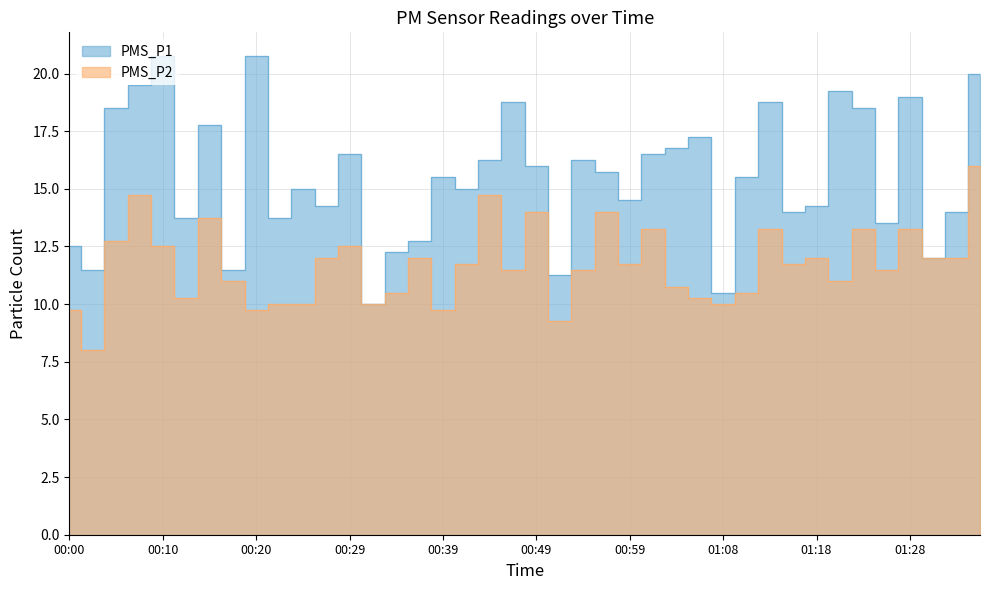

Which category has the lowest value in the PMS_P2 series?

00:03